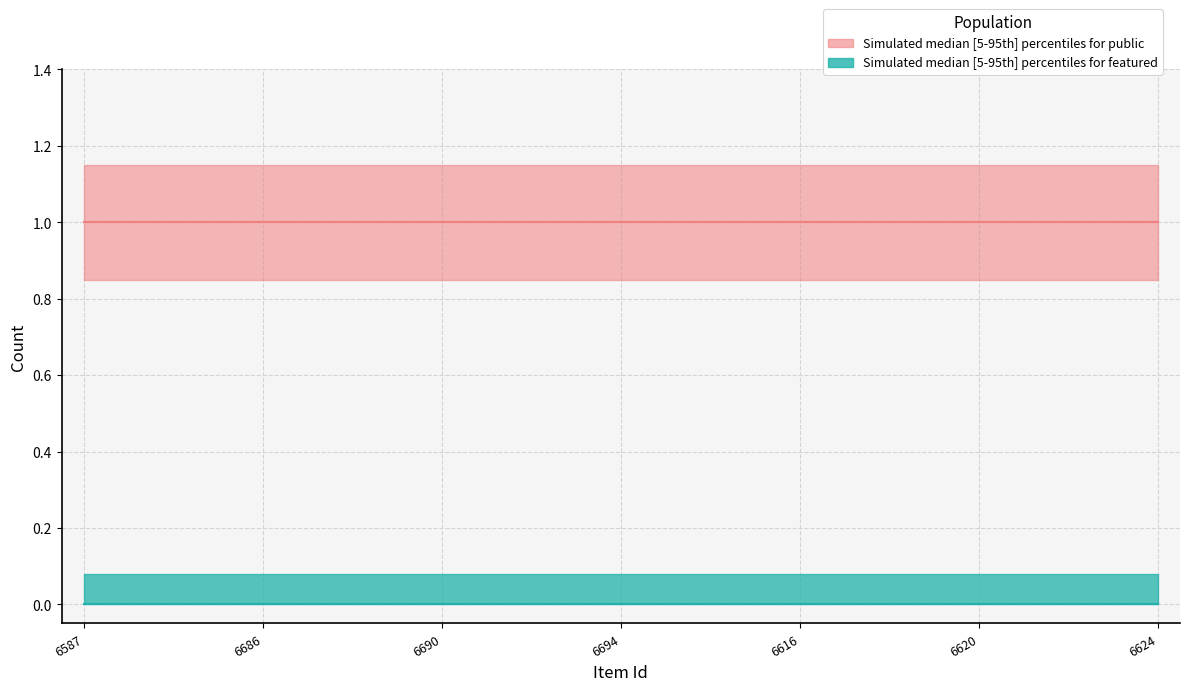

Is the value of public at 6587 greater than the value of featured at 6615?

Yes